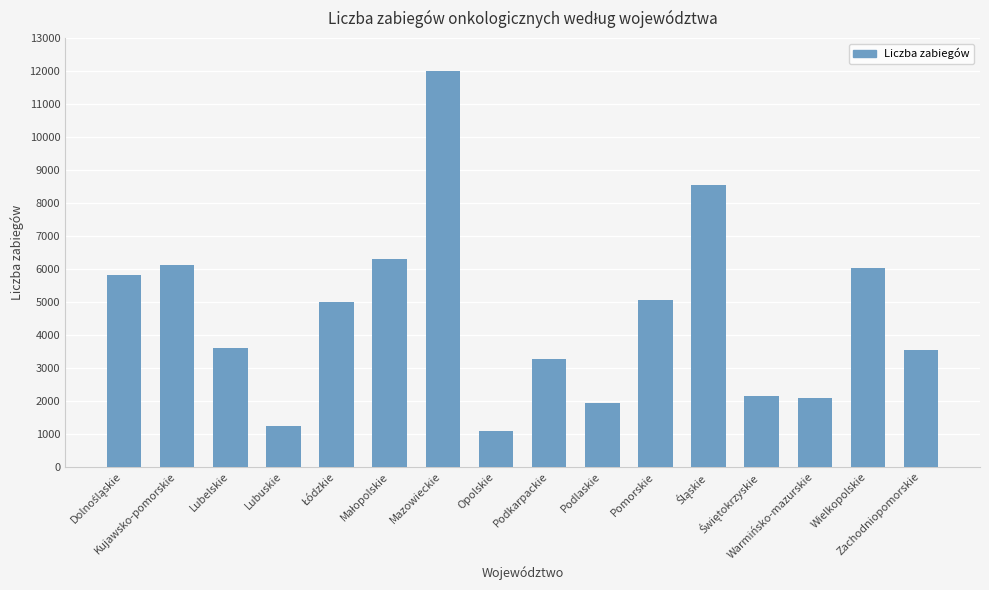

At which category does the chart reach its minimum across all series?

Opolskie